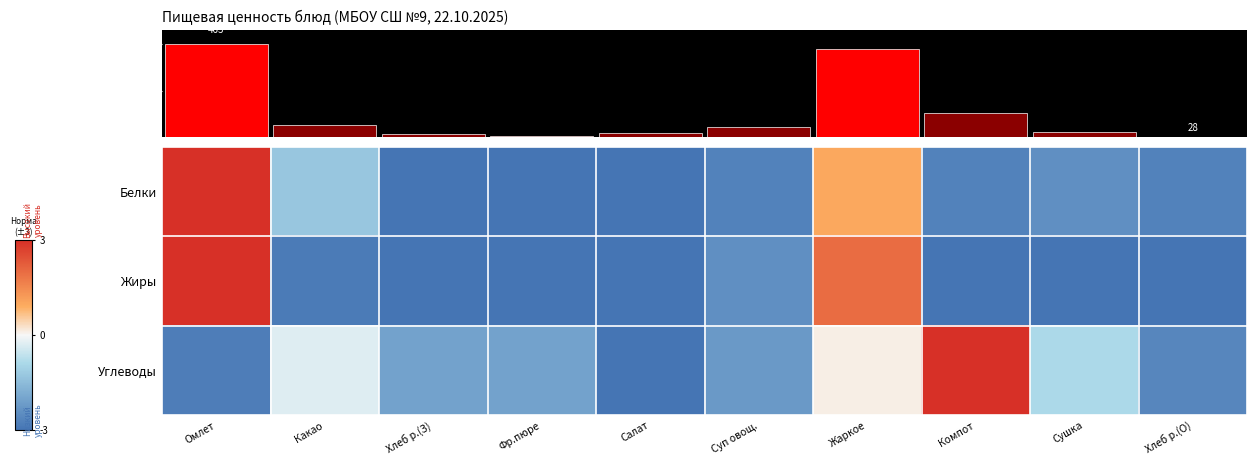

What is the difference between the highest and lowest values at Жаркое?

1.9